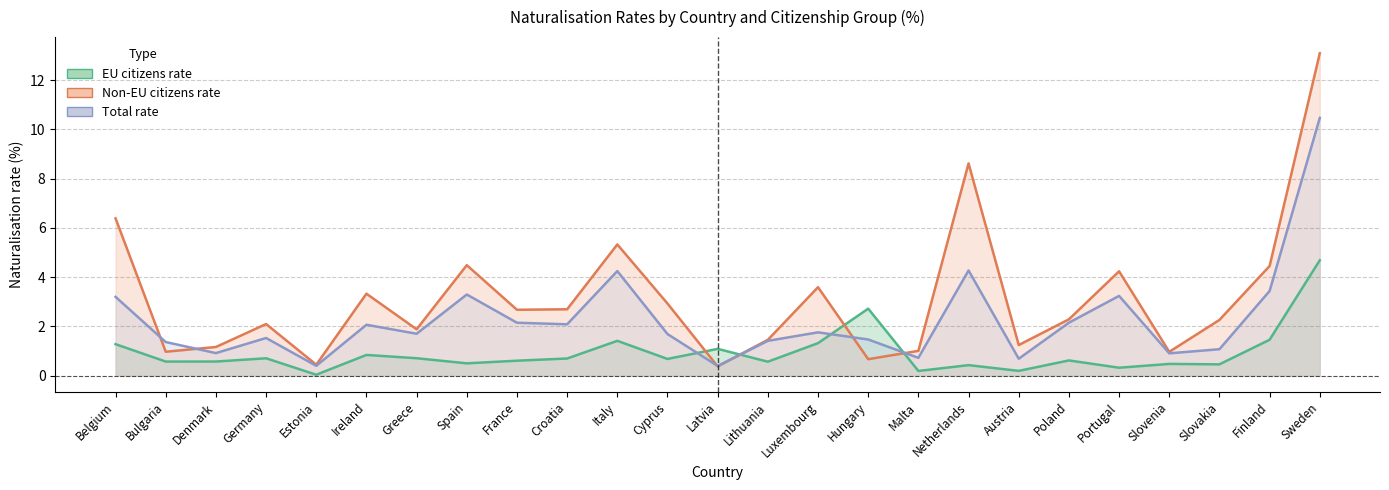

Rank the series at Netherlands from lowest to highest value.

EU citizens rate, Total rate, Non-EU citizens rate